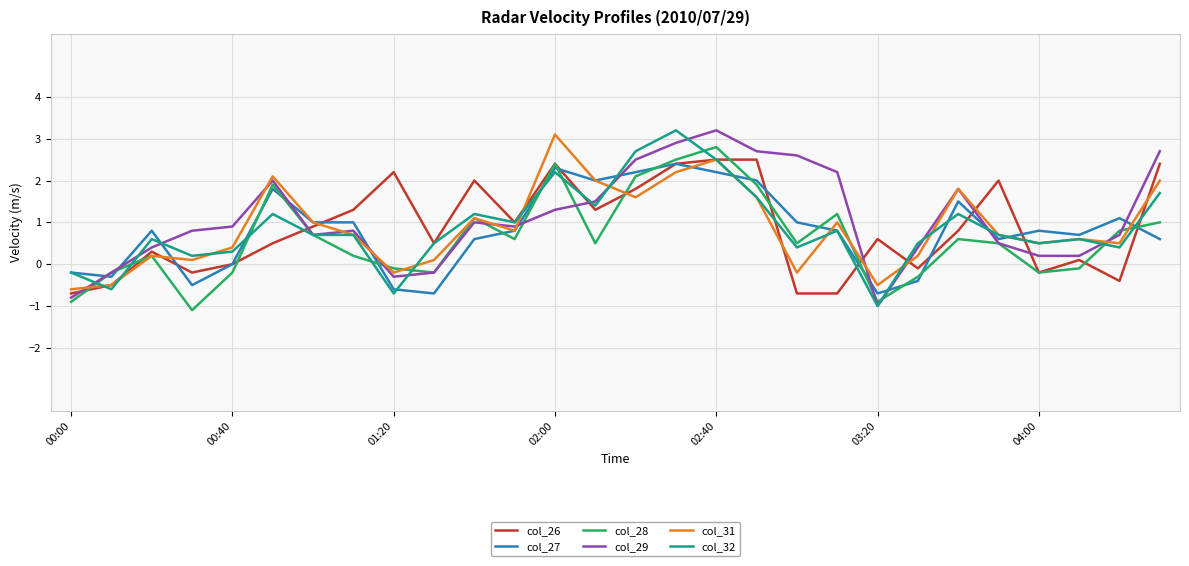

Does the chart have visible grid lines?

Yes